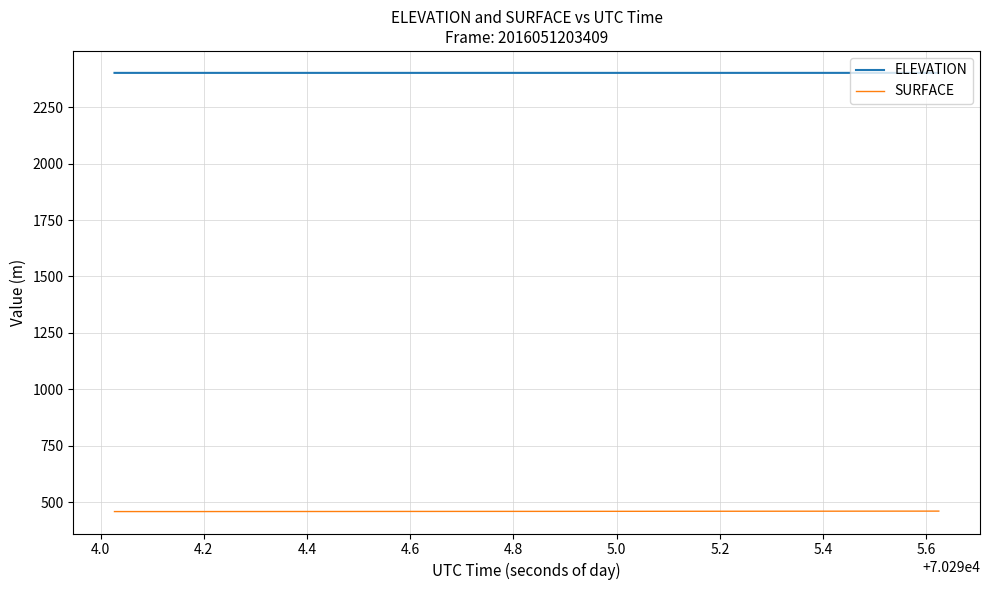

What is the maximum value shown in the chart?

2402.2